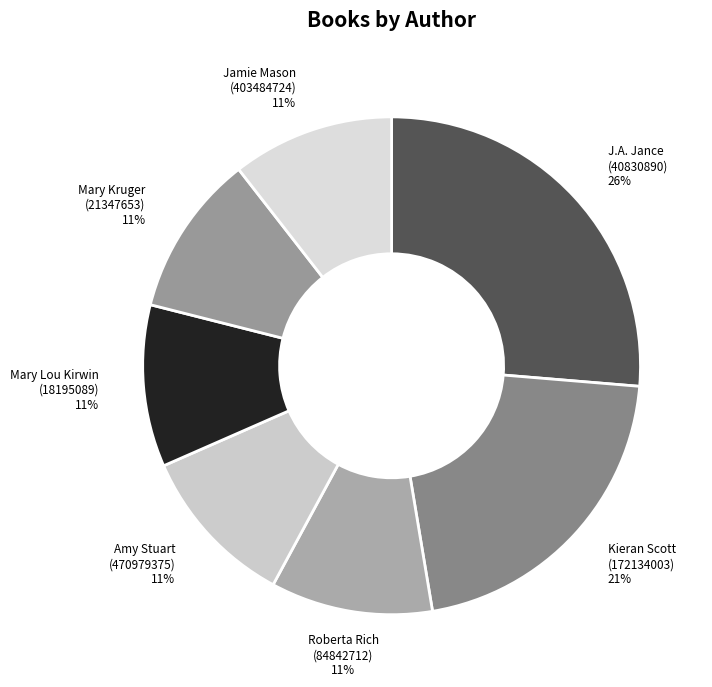

Count the number of slices in the pie.

7